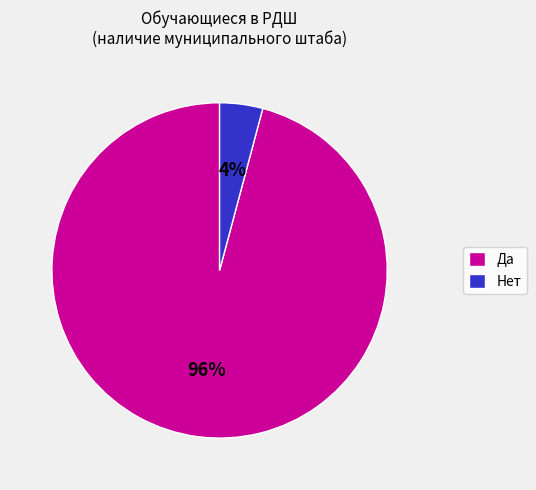

Does Да account for over 50% of the chart?

Yes